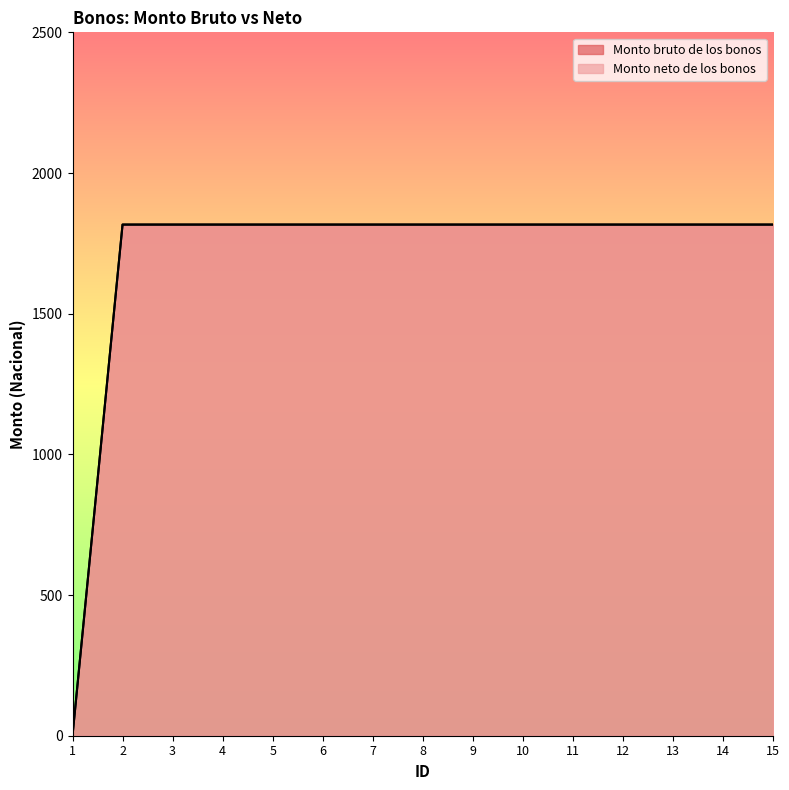

What are all the series names shown in the legend?

Monto bruto de los bonos, Monto neto de los bonos